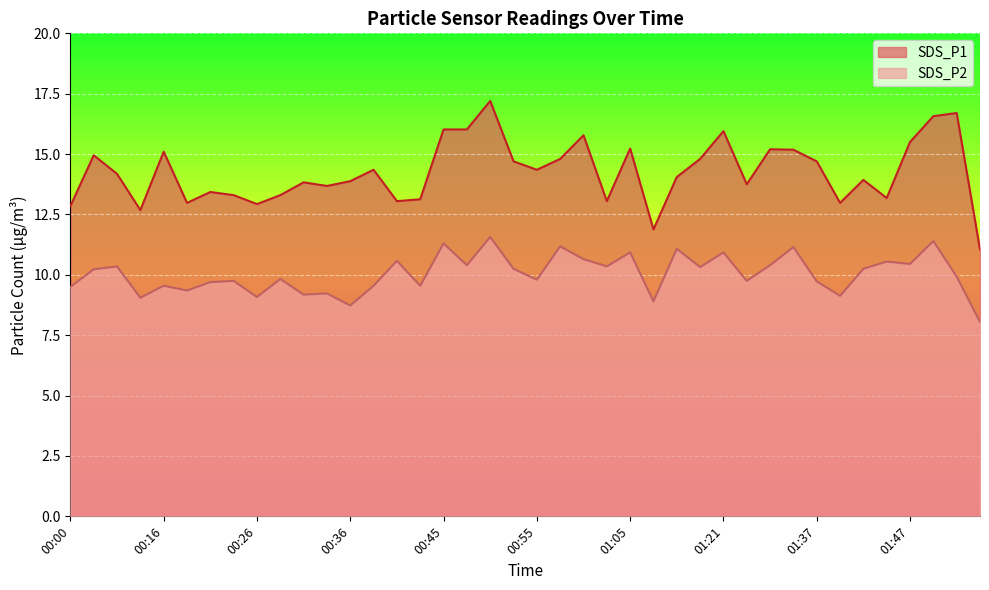

What is the smallest value displayed?

8.1